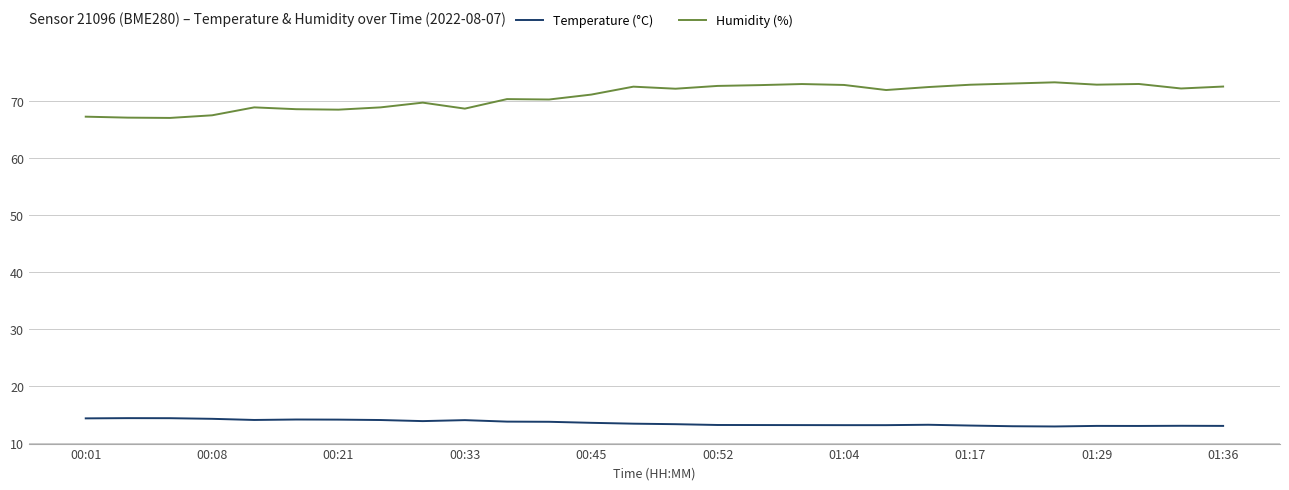

Which series has the widest spread of values?

Humidity (%)